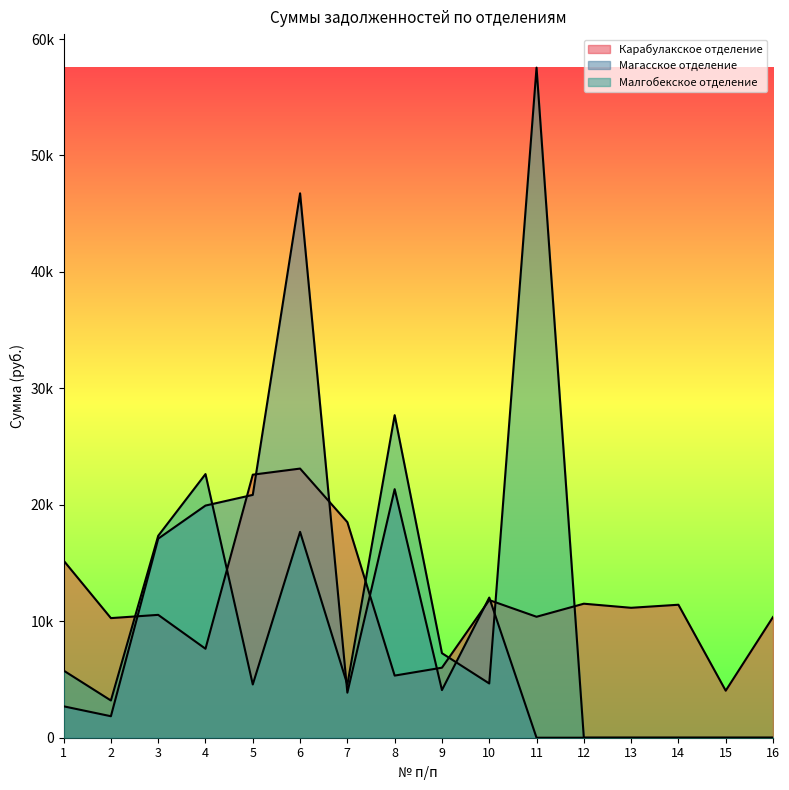

Count the number of data series in this chart.

3